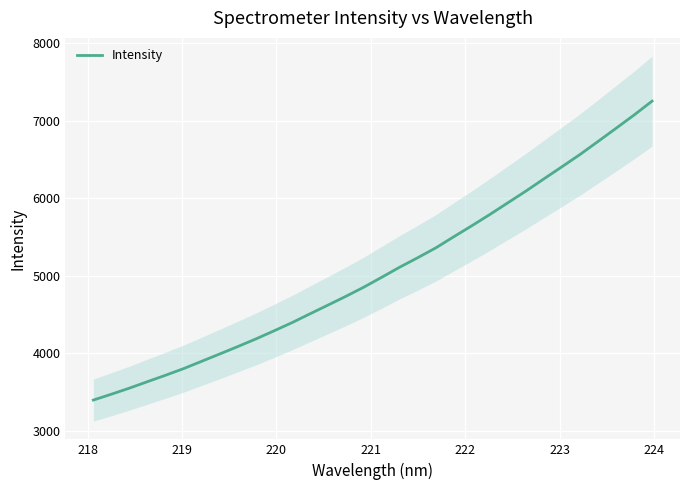

What is the greatest value displayed?

7254.2